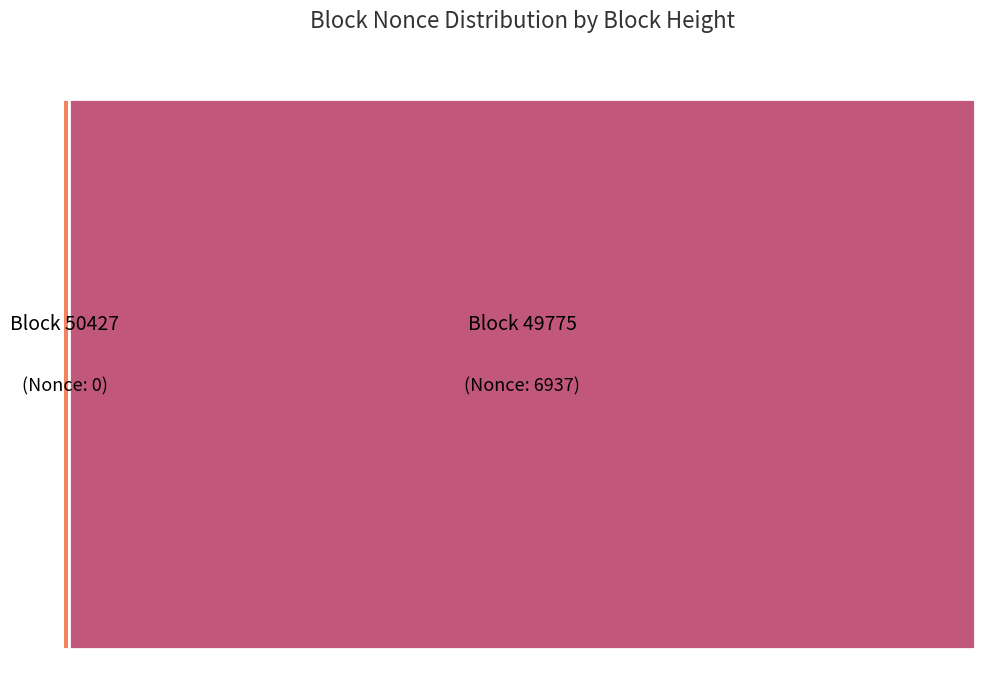

The 49775 slice represents 100% of the pie. True or false?

True